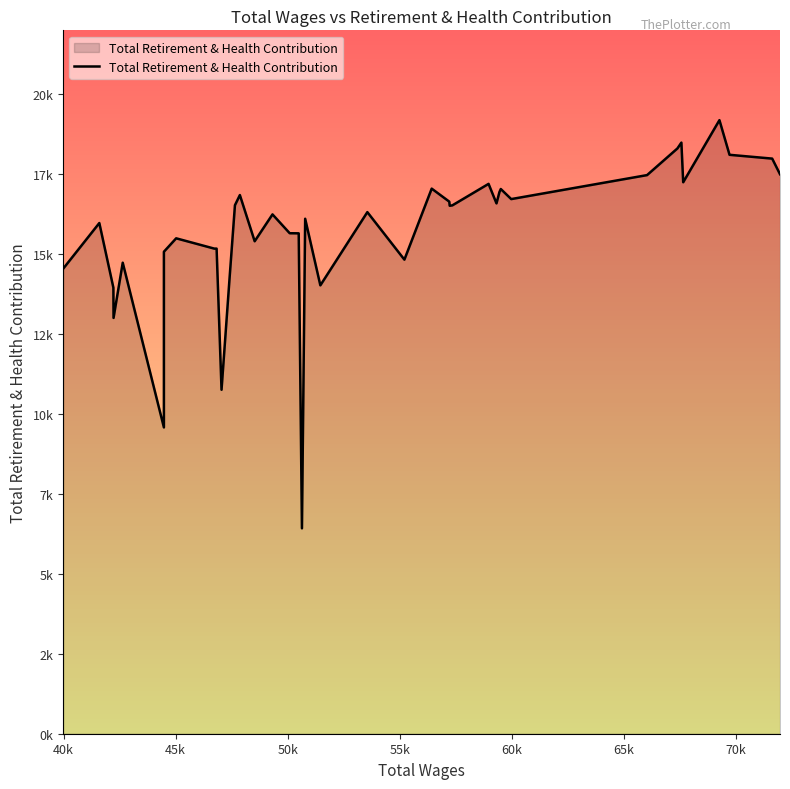

How many interior local valleys (lower than both neighbors) does the data have?

11